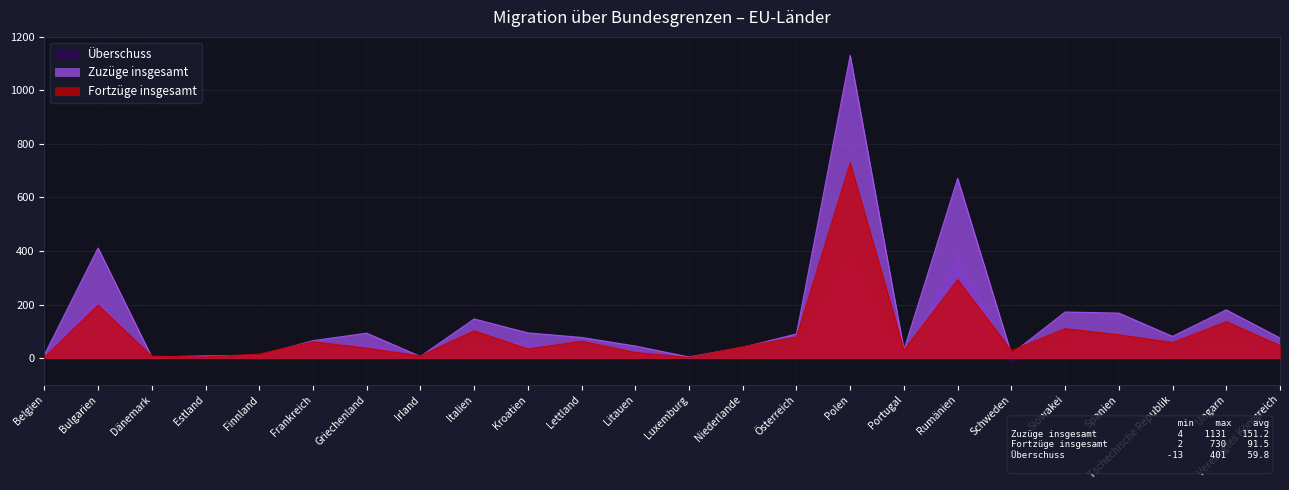

At Österreich, list the series in order from smallest to largest.

Überschuss, Fortzüge insgesamt, Zuzüge insgesamt